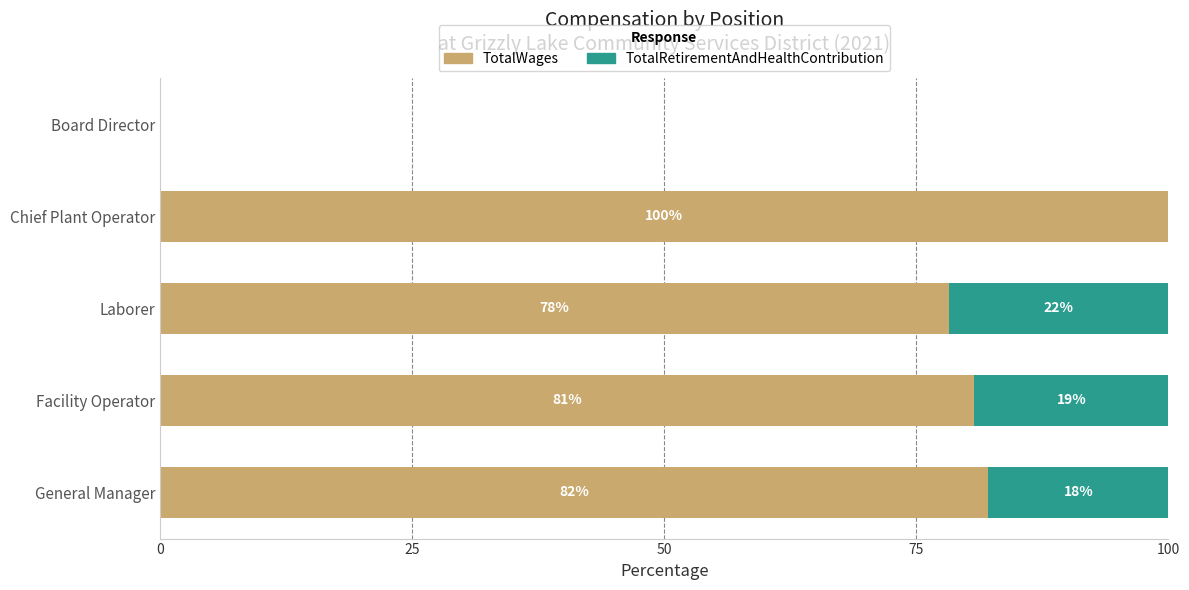

Count the number of categories in the chart.

5